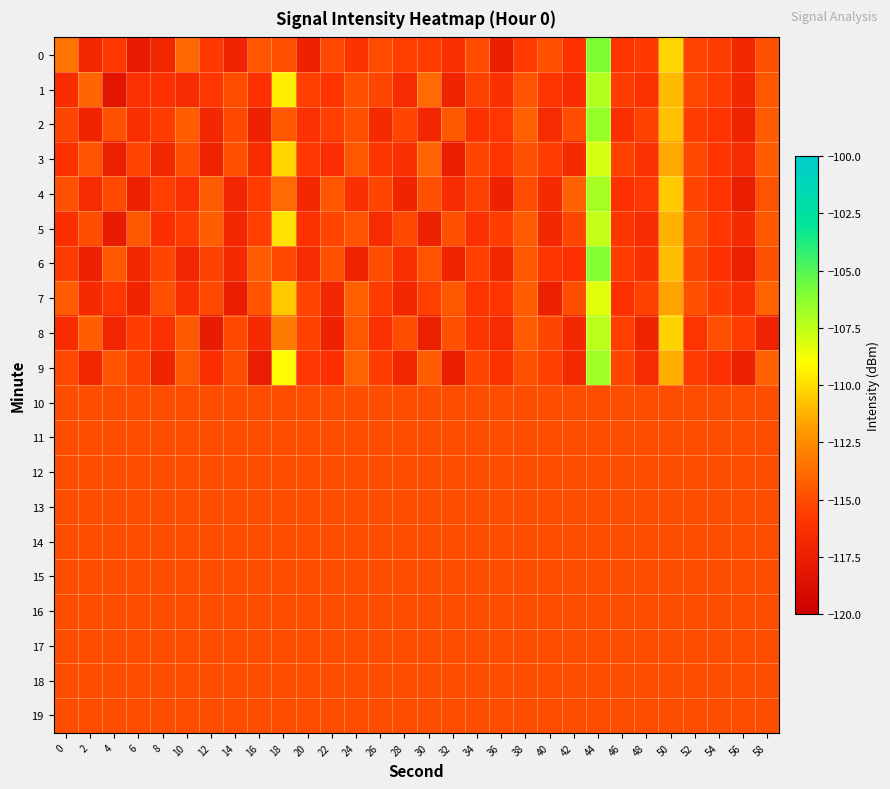

Which series changed the most between 30 and 52?

5